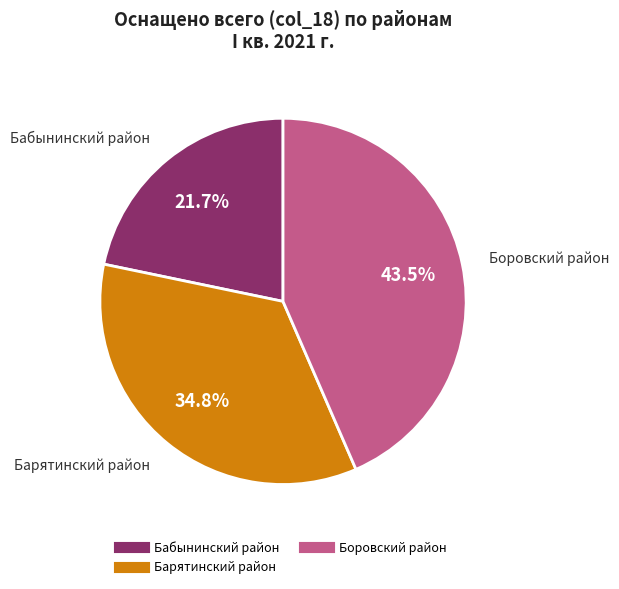

Is there any slice that represents more than half of the pie?

No